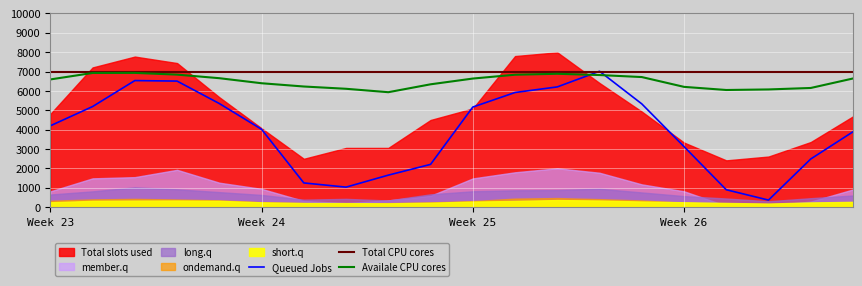

At which category does the chart reach its peak across all series?

13